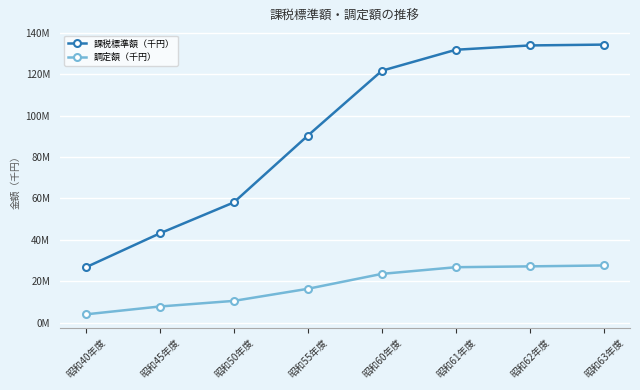

Is this an area chart (filled region under the line)?

No